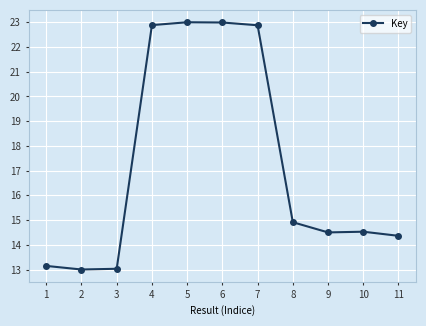

Is it true that the value at 3 is 13.0?

True